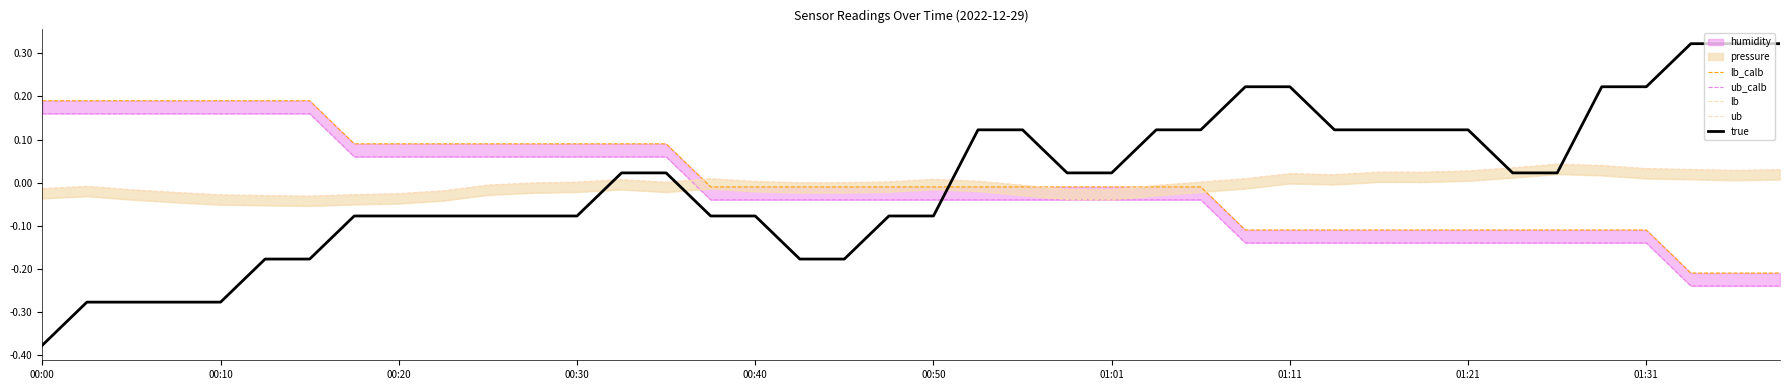

Which series ends up on top after the final intersection of ub_calb and lb?

lb